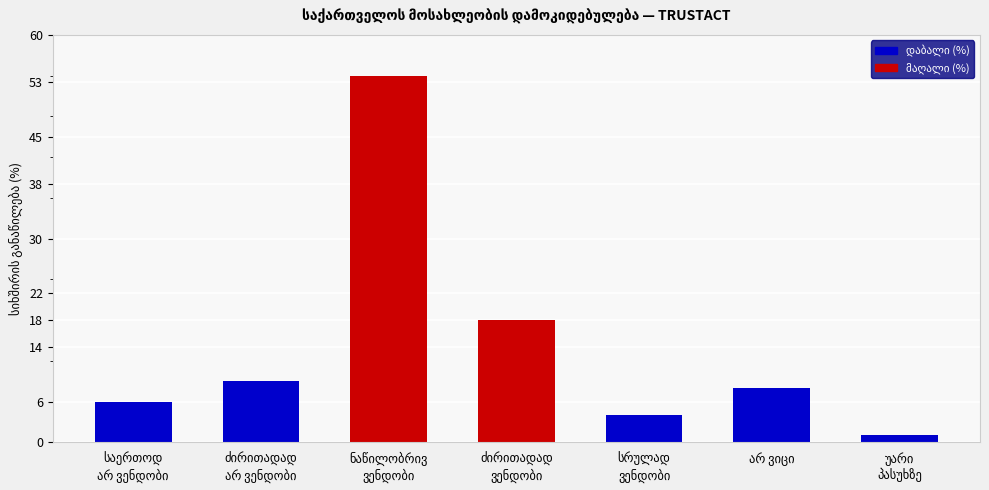

Reading right to left, what are all the values shown in this chart?

1	8	4	18	54	9	6